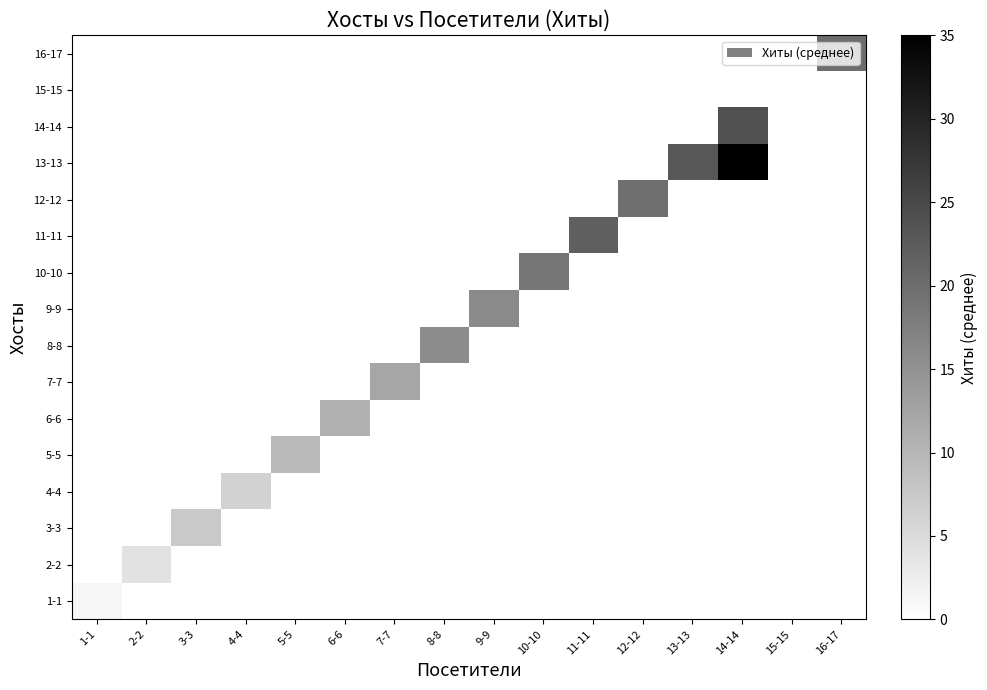

At which category does the chart reach its peak across all series?

14-14